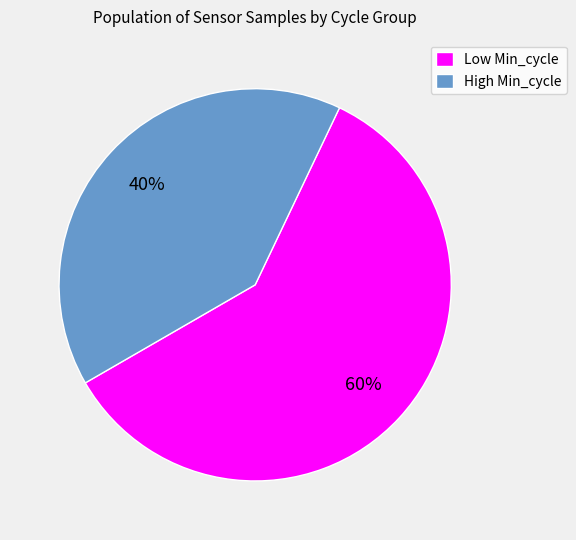

True or false: High Min_cycle accounts for 46% of the total.

False